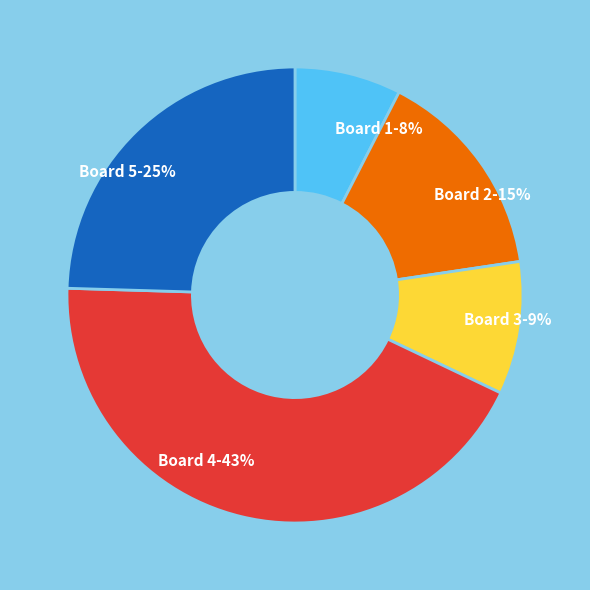

True or false: Board 1 accounts for 8% of the total.

True